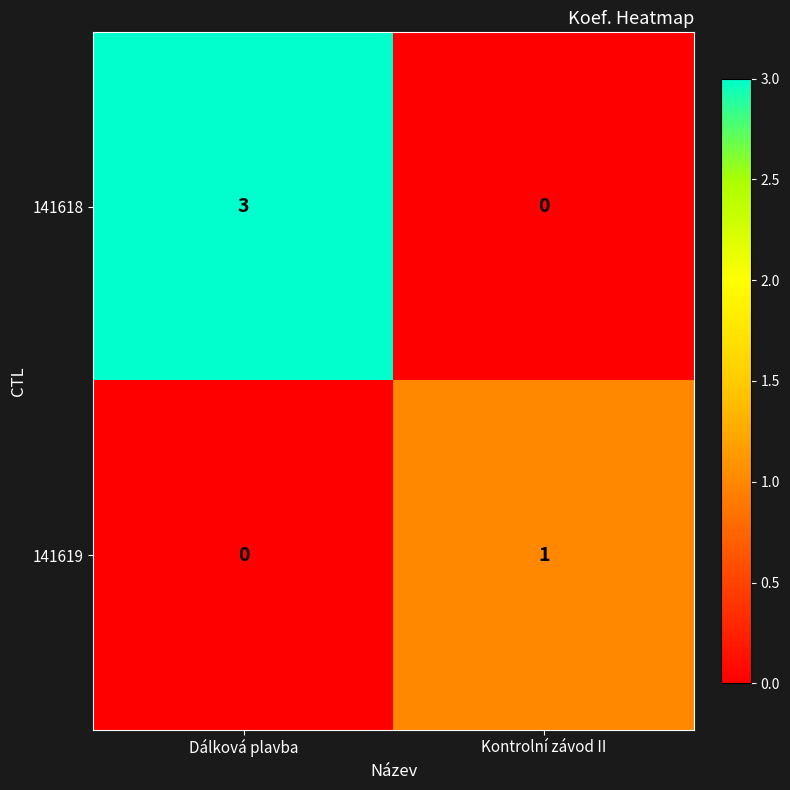

How many data points does each series have?

2